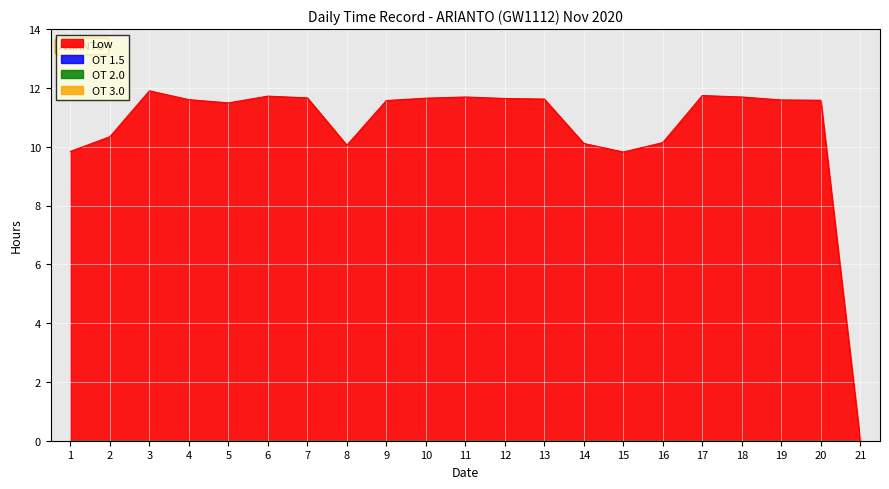

Is the value of Low at 18 greater than the value of OT 2.0 at 18?

Yes